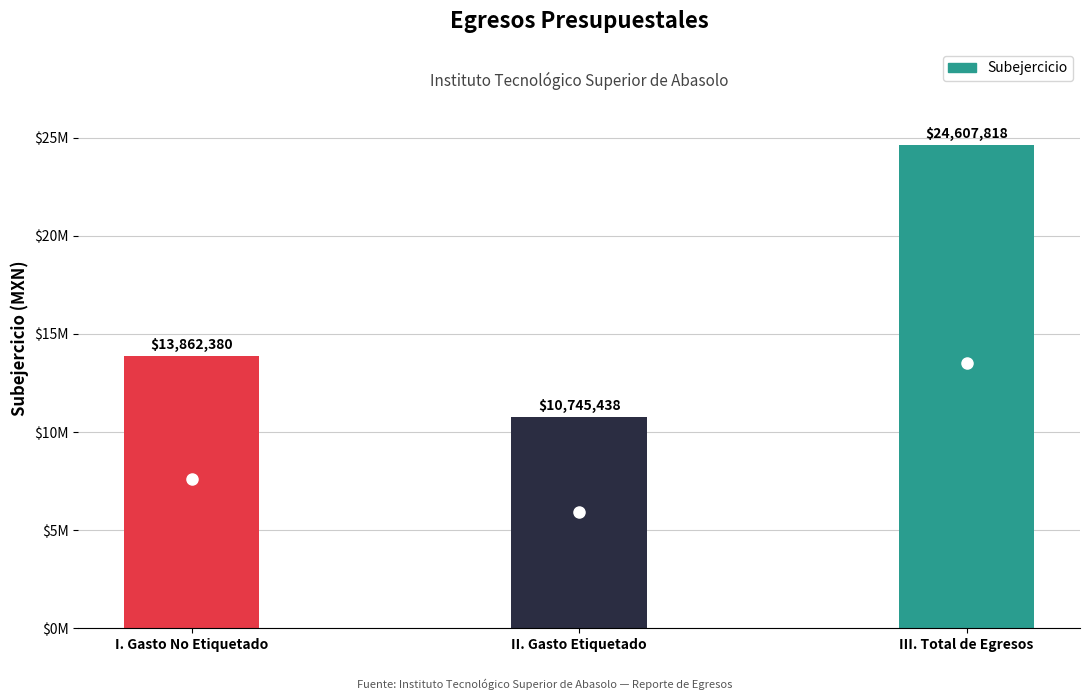

Rank the categories by value from highest to lowest.

III. Total de Egresos, I. Gasto No Etiquetado, II. Gasto Etiquetado